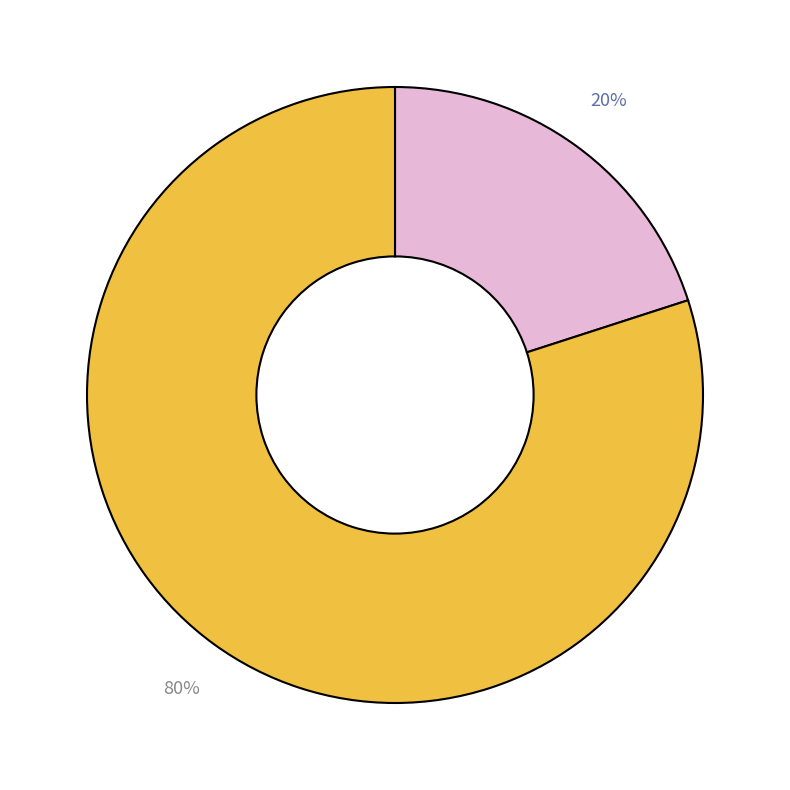

How many segments does this pie chart have?

2